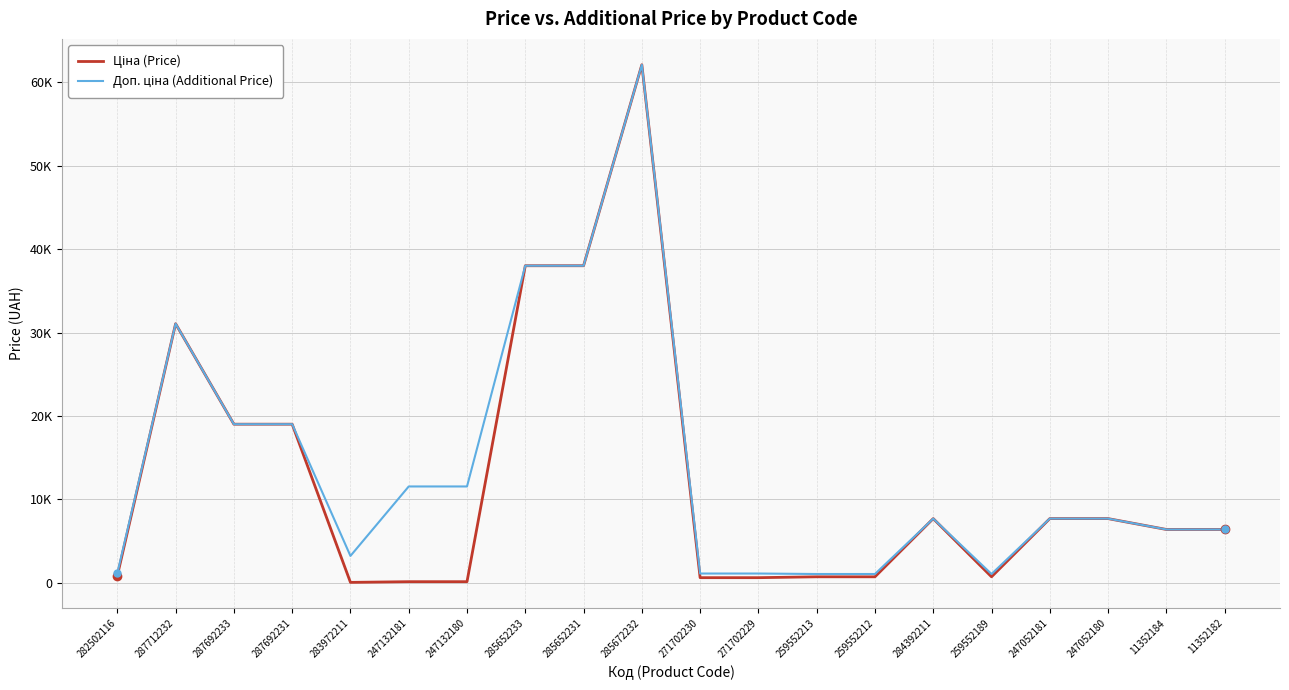

What is the difference between the Ціна (Price) values at 284392211 and 285652233?

30330.4